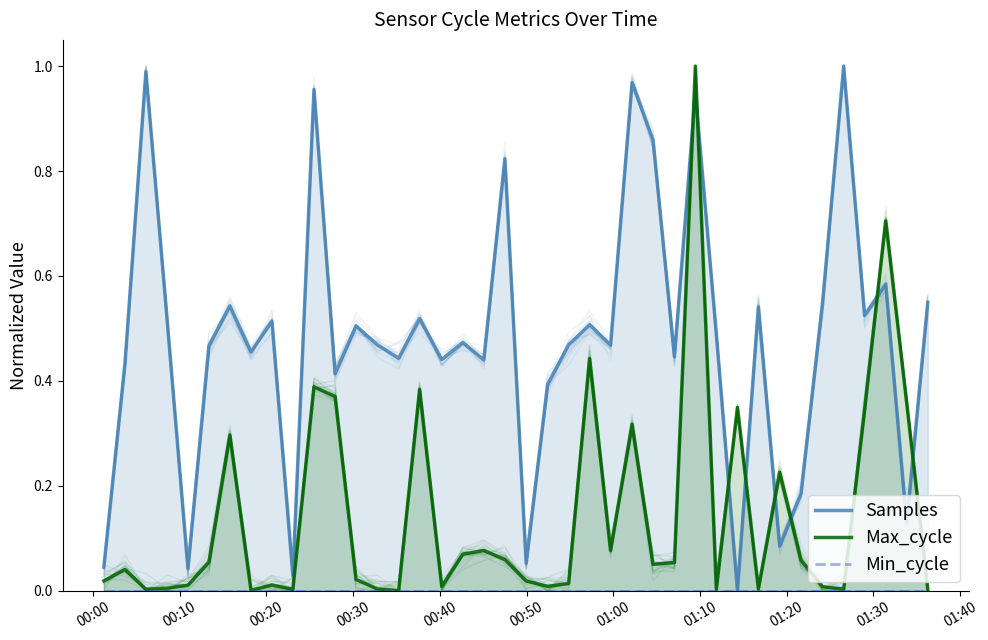

True or false: Samples and Min_cycle cross at least once.

False